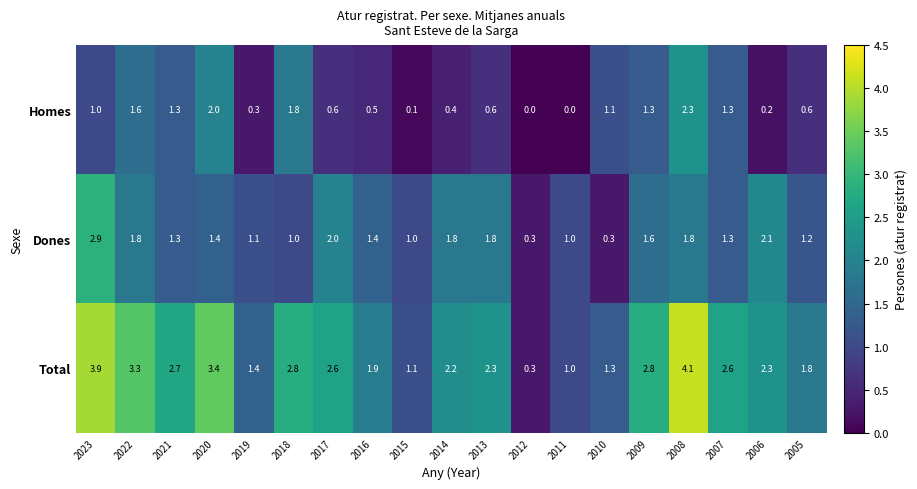

What is the total value across all series at 2014?

4.4